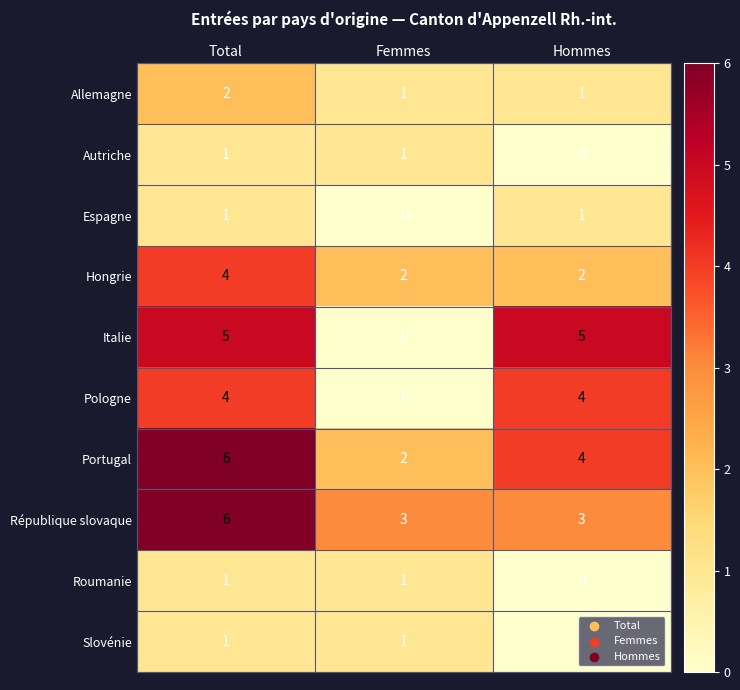

What is the greatest value displayed?

6